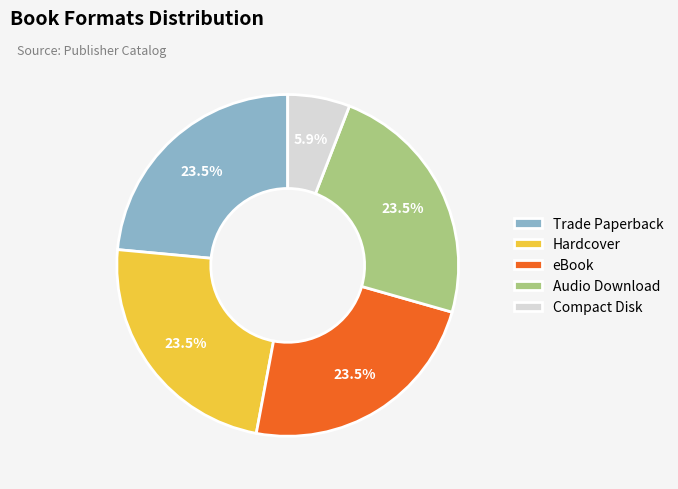

To the nearest percent, what is the difference between the Compact Disk and Hardcover slice percentages?

18%